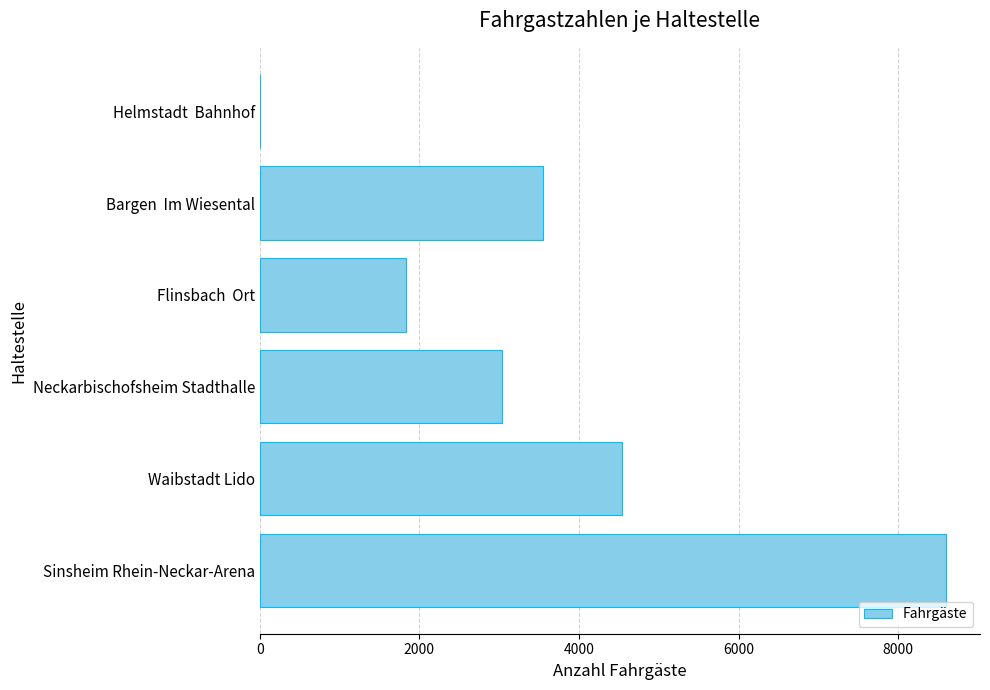

Which category has the highest value across all series?

Sinsheim Rhein-Neckar-Arena